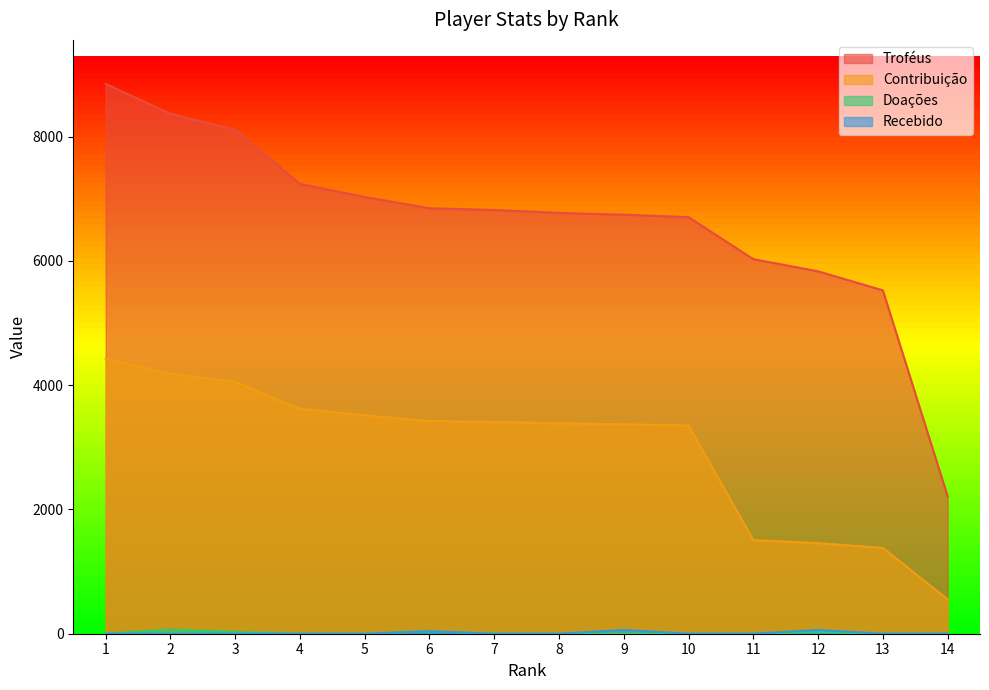

What is the sum of all Recebido values?

160